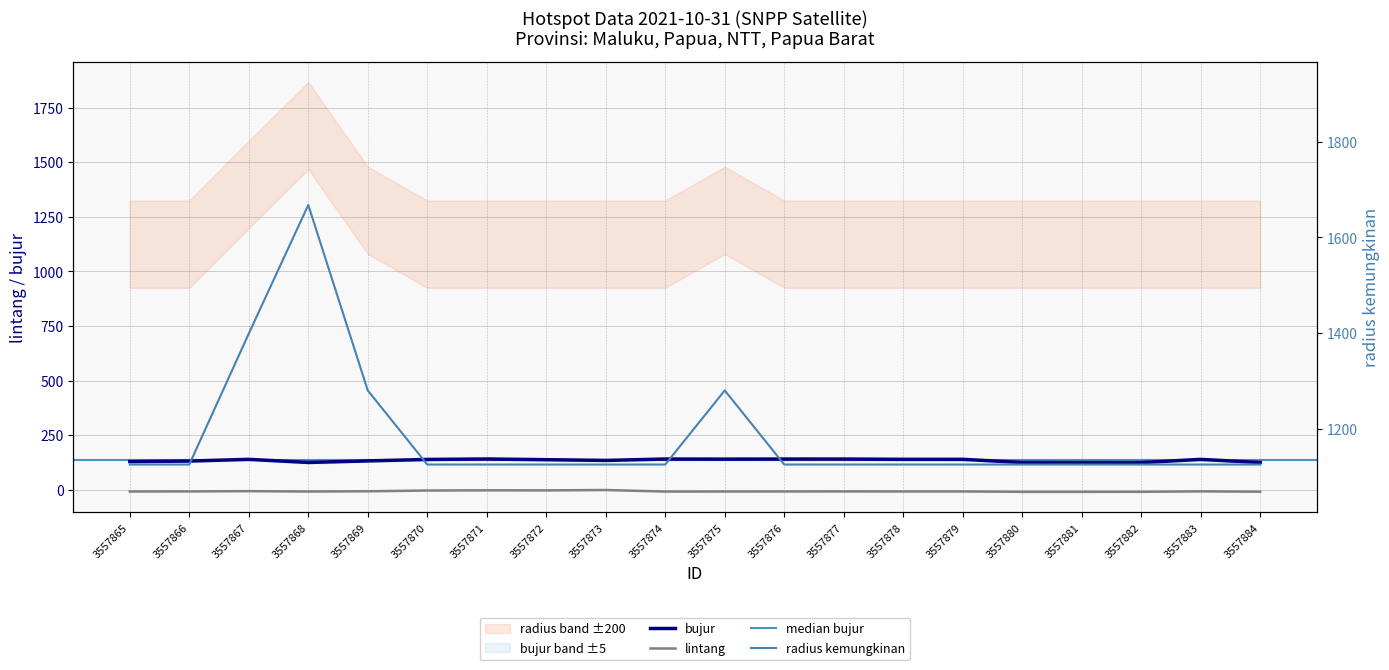

At how many categories does at least one series exceed 629?

20